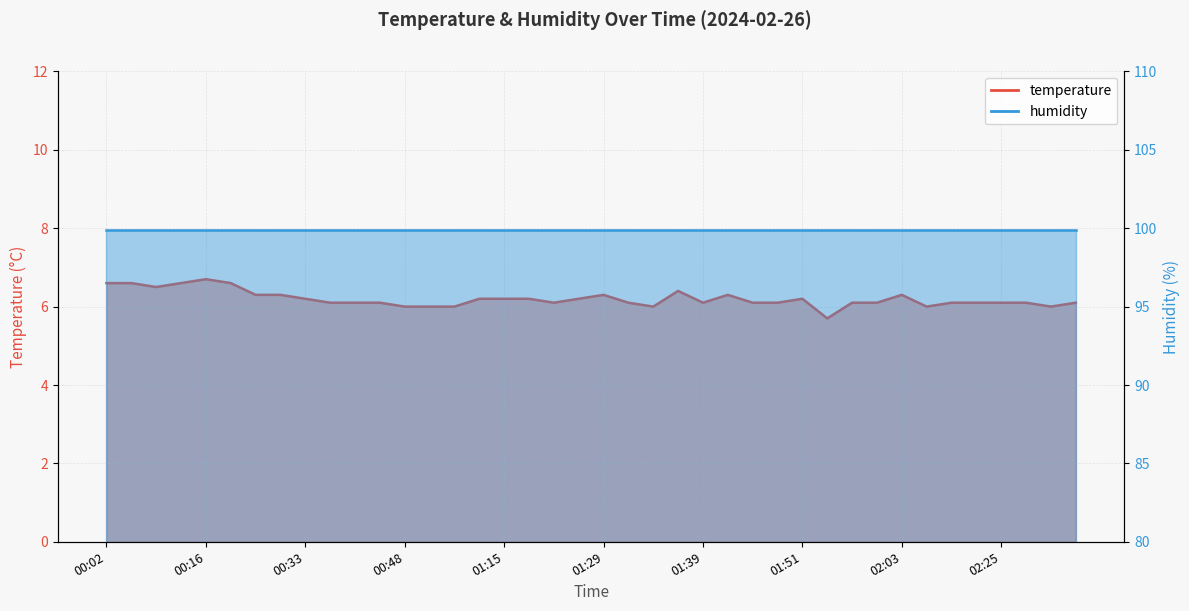

Reading right to left, extract all data points from this chart.

6.1	6.0	6.1	6.1	6.1	6.1	6.0	6.3	6.1	6.1	5.7	6.2	6.1	6.1	6.3	6.1	6.4	6.0	6.1	6.3	6.2	6.1	6.2	6.2	6.2	6.0	6.0	6.0	6.1	6.1	6.1	6.2	6.3	6.3	6.6	6.7	6.6	6.5	6.6	6.6